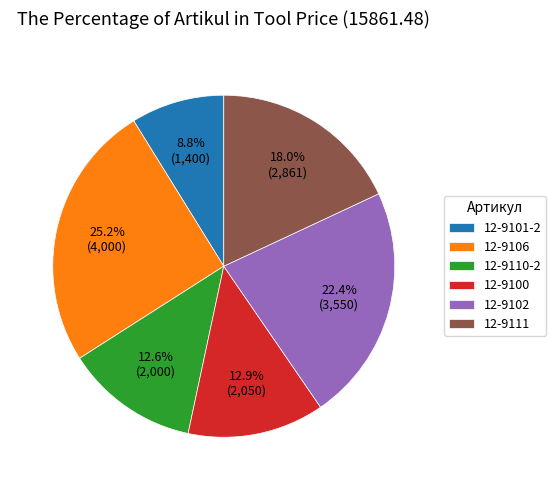

Approximately how many times larger is the value at 12-9102 compared to 12-9110-2?

1.8